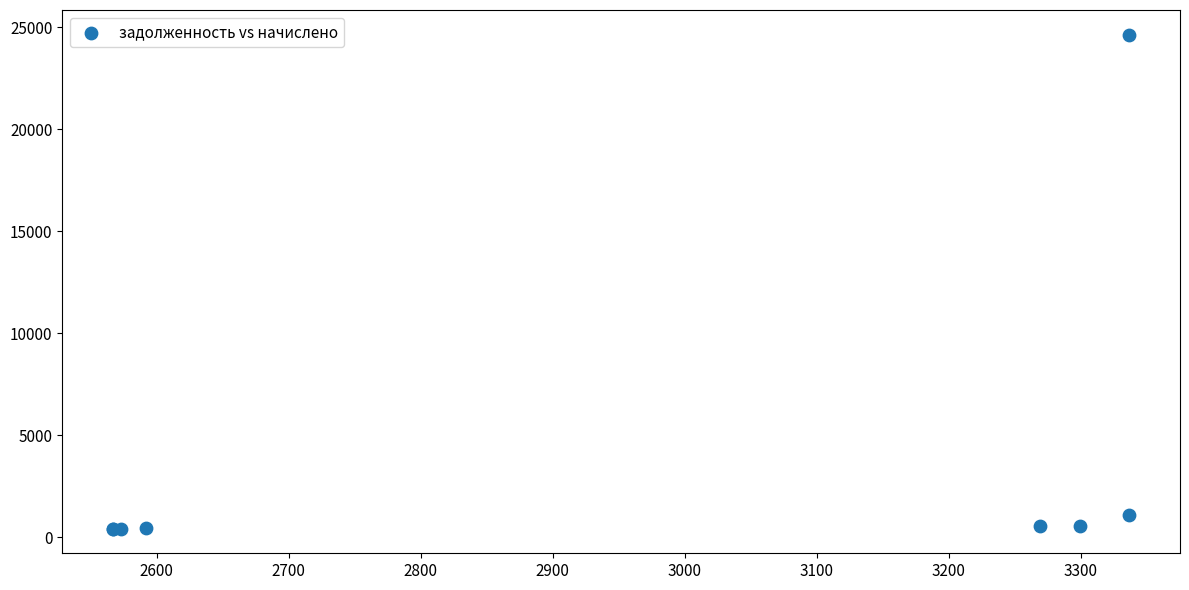

What Y value in the scatter plot is closest to 12527?

1112.2